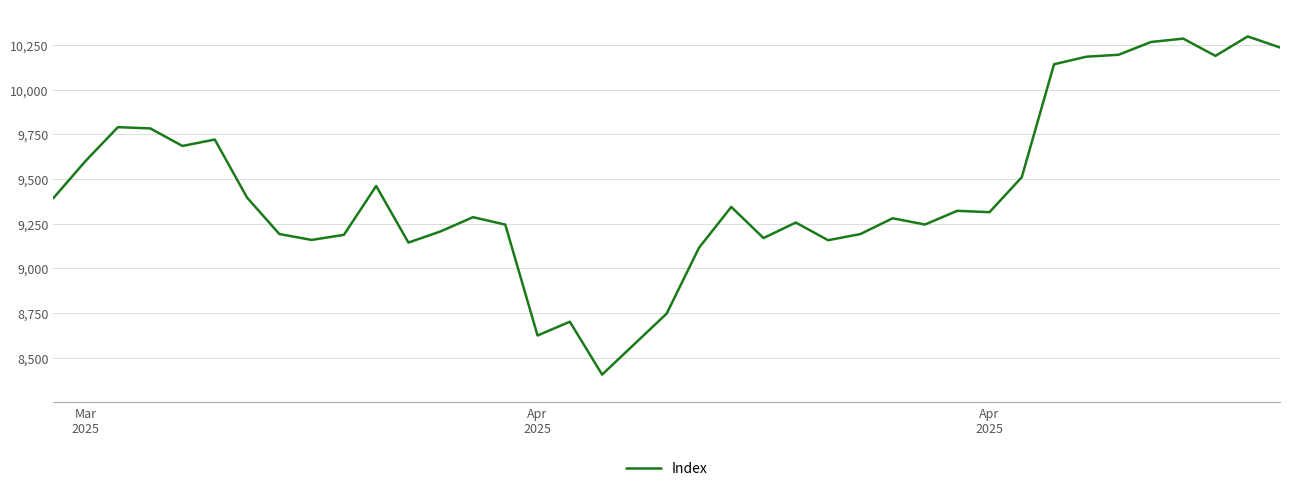

What is the minimum value shown in the chart?

8404.8